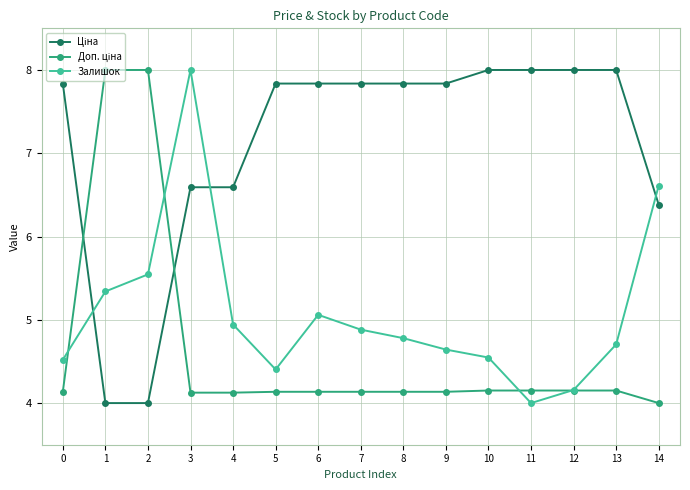

What is the smallest value displayed?

4.0